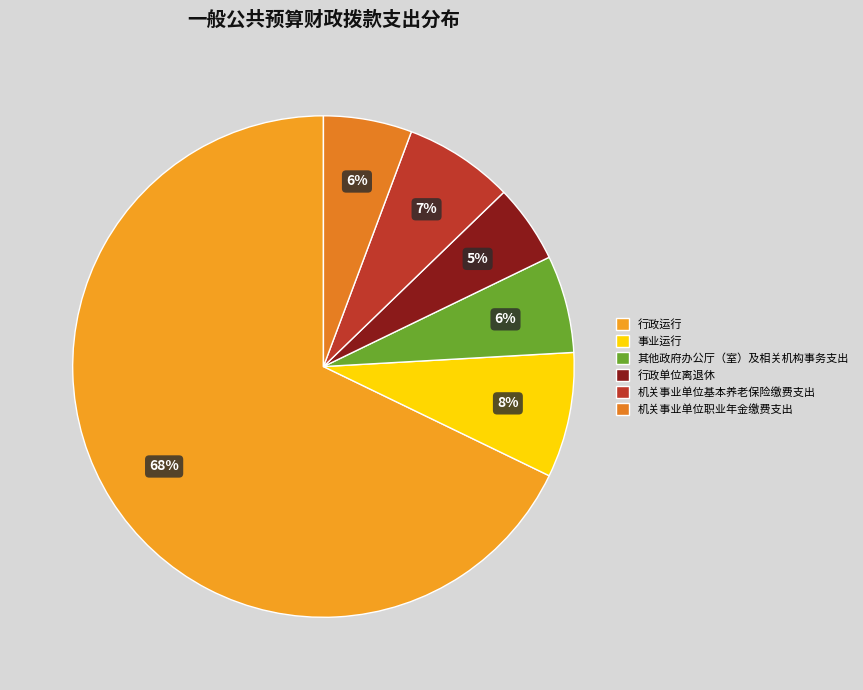

How many slices are in this pie chart?

6